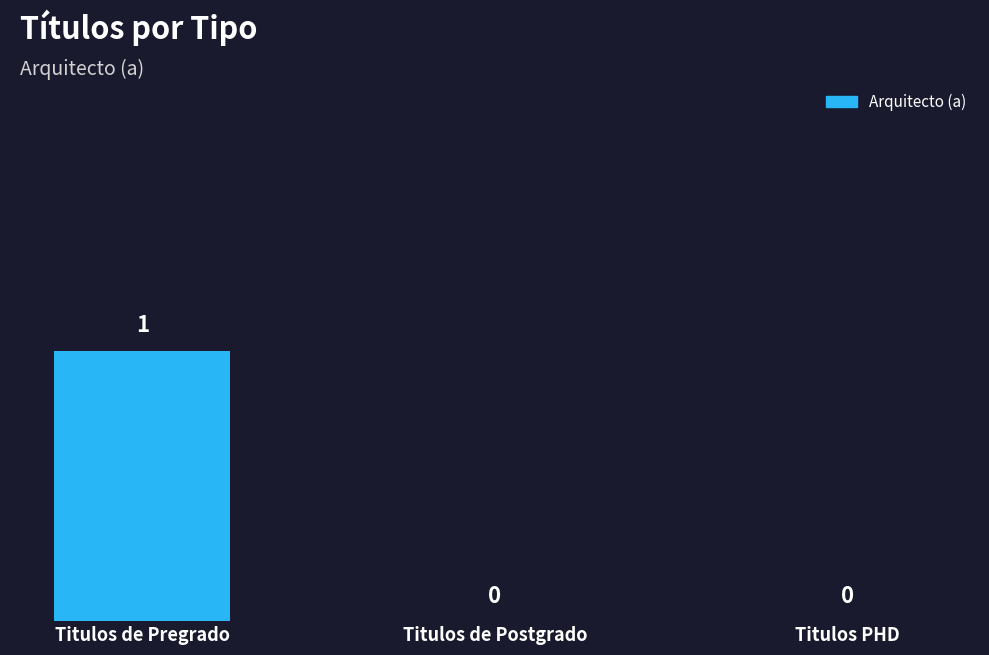

Which category has the highest value across all series?

Titulos de Pregrado